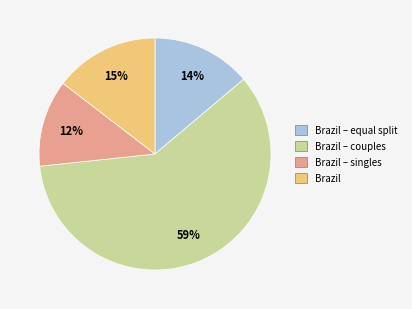

To the nearest percent, what is the difference between the largest and smallest slice percentages?

47%